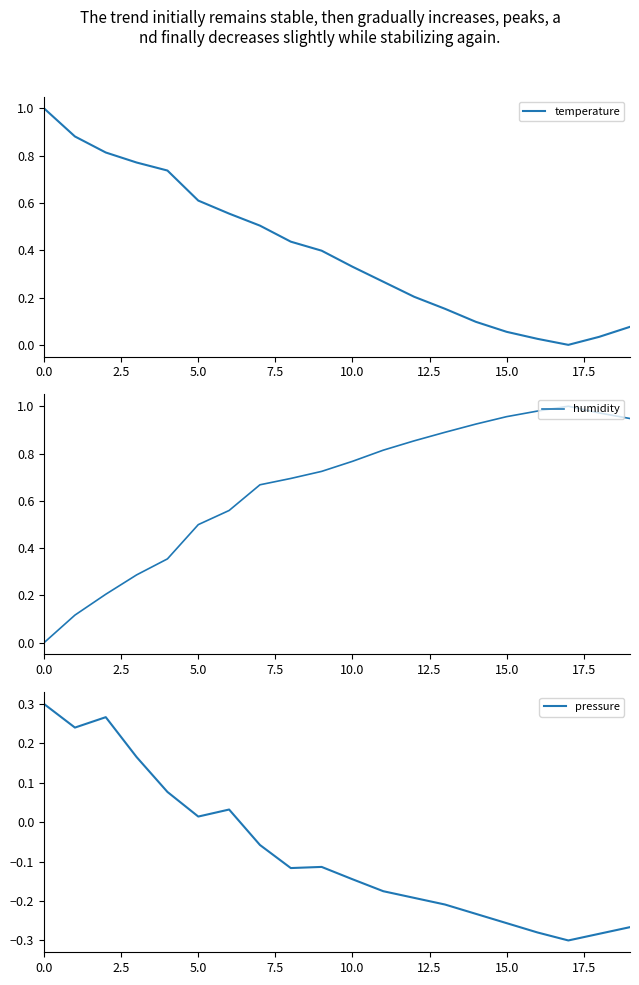

True or false: temperature has a value of 0.6 at 5.0.

True